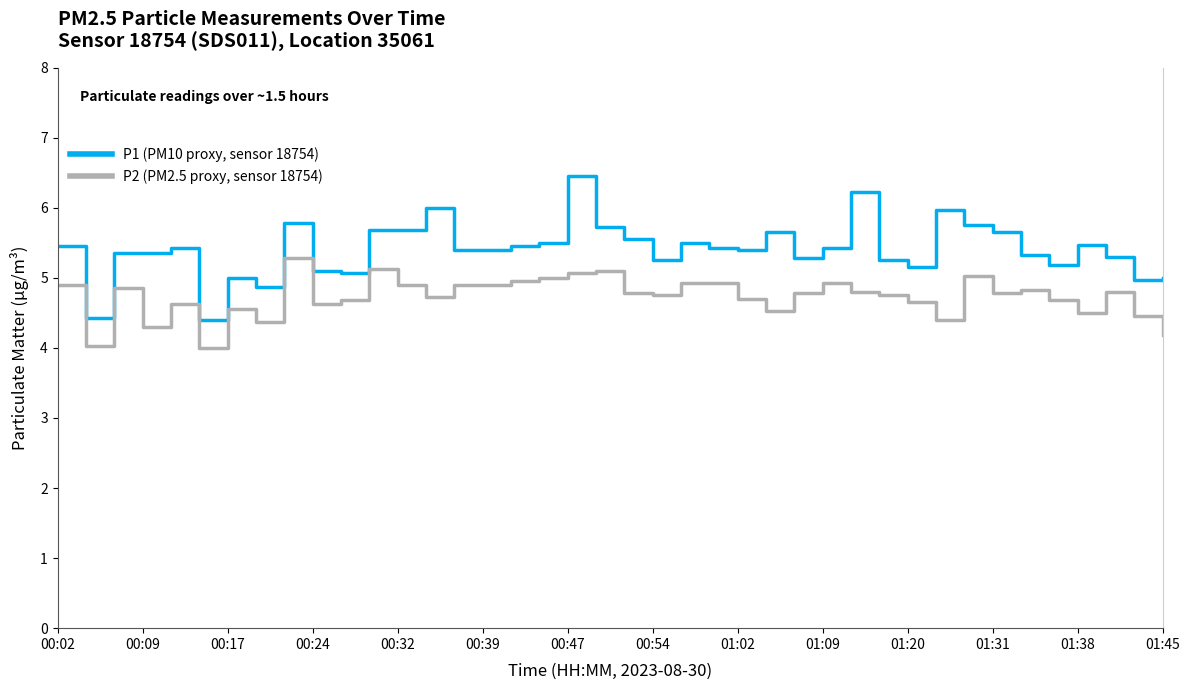

True or false: P1 (PM10 proxy, sensor 18754) and P2 (PM2.5 proxy, sensor 18754) intersect in this chart.

False